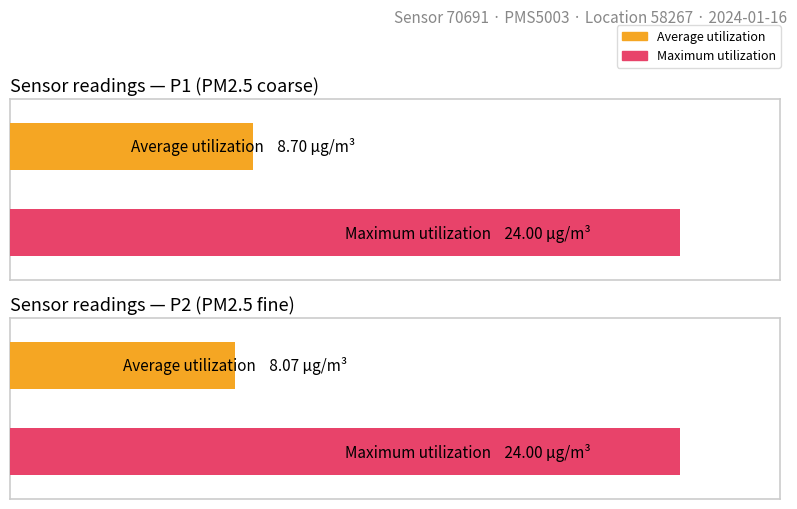

What is the value of the Maximum utilization bar at the 1st from the left?

24.0